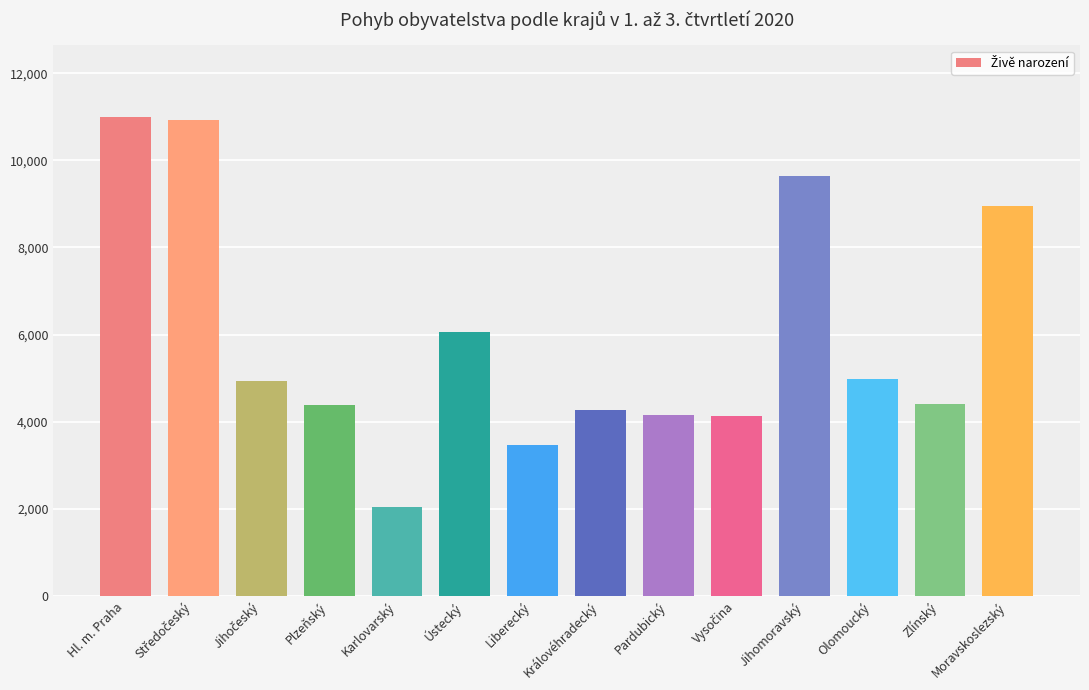

What is the difference between the second highest and second lowest values?

7468